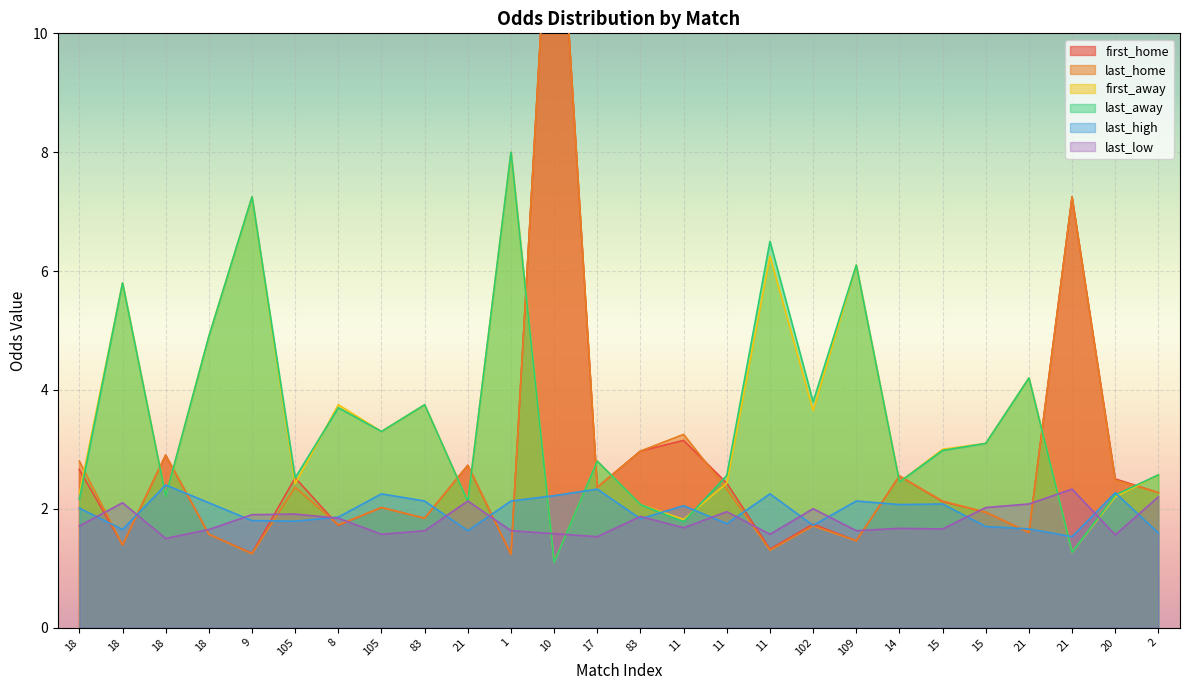

The last_high series shows 1.7 at 21. True or false?

True